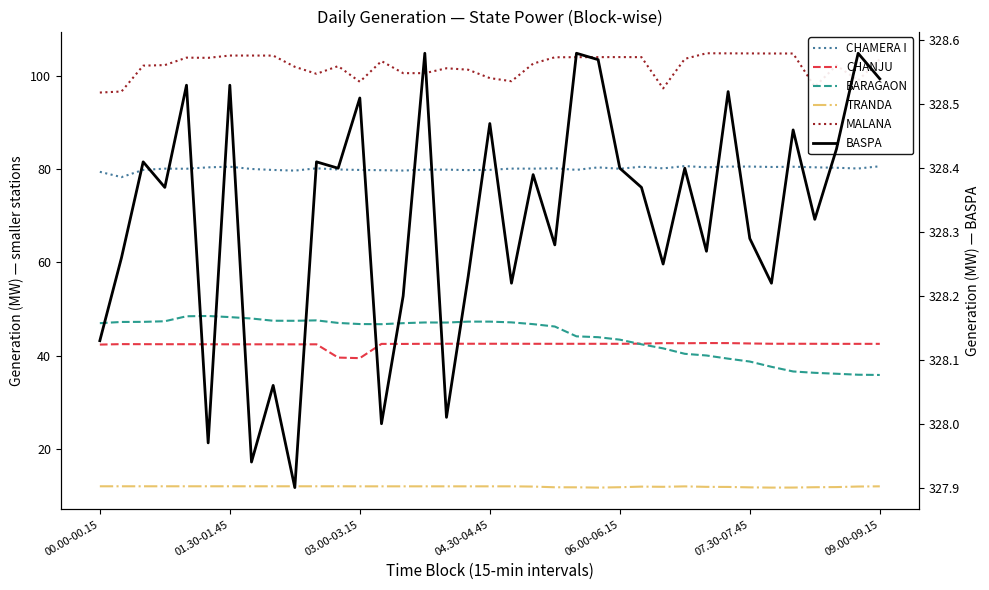

How many interior local valleys does the CHANJU series have?

4